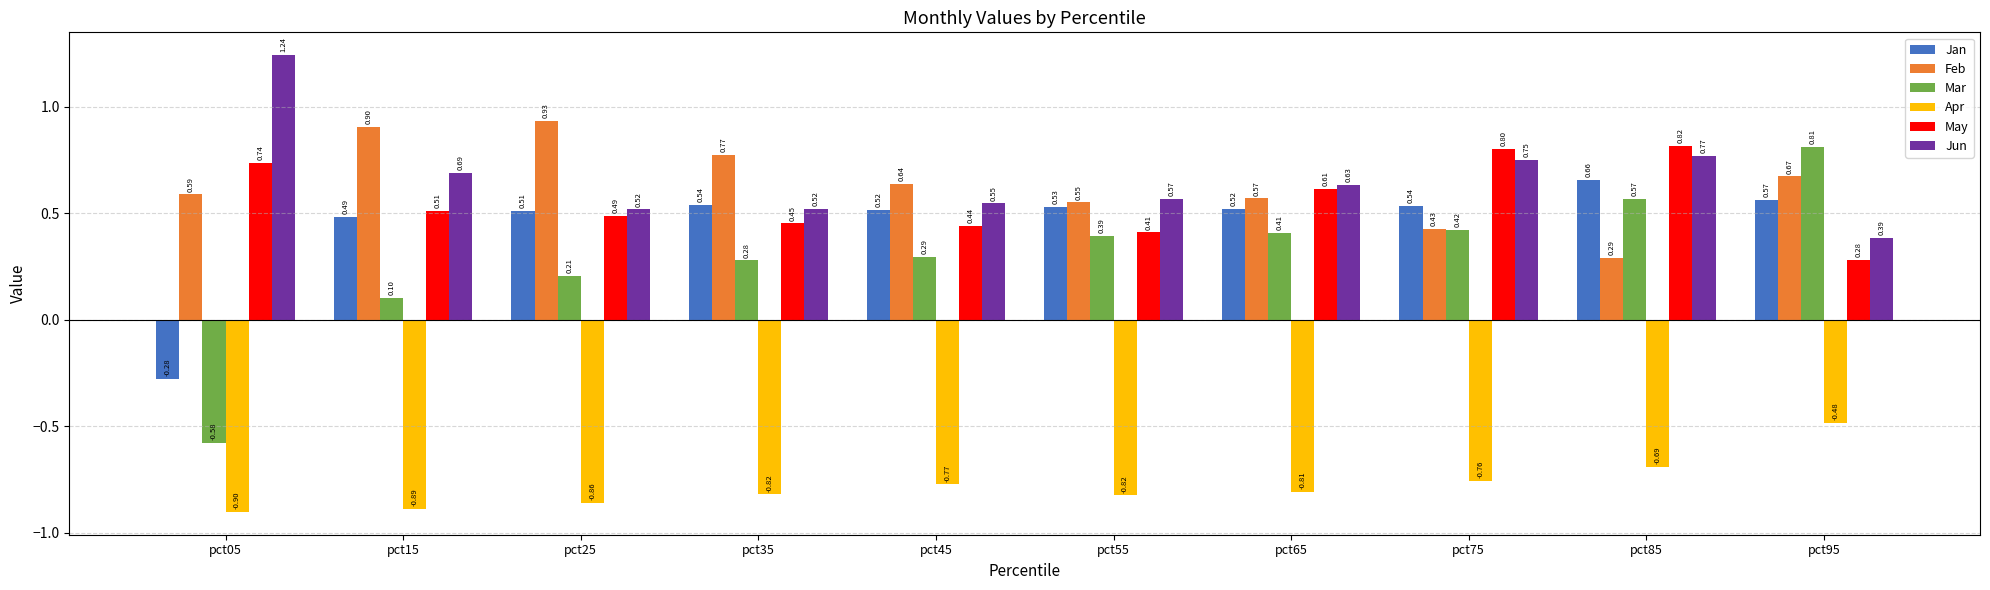

Which series changed the most between pct45 and pct65?

May